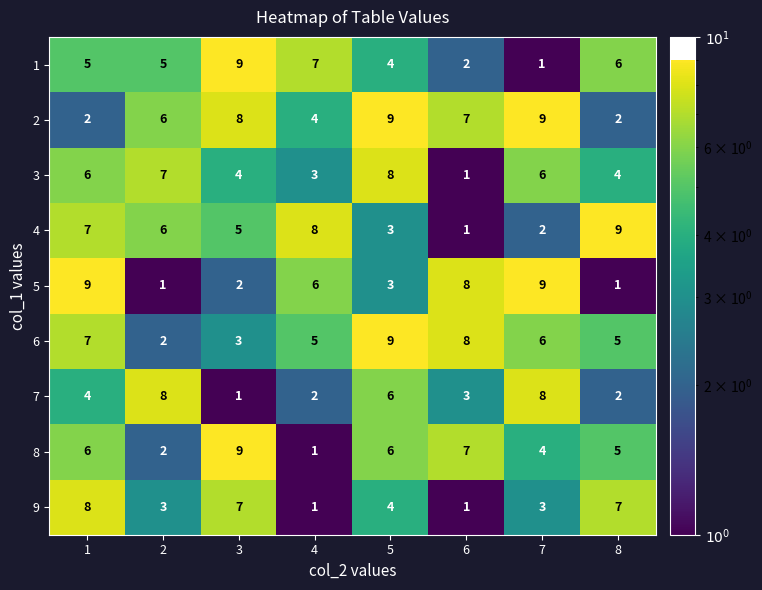

What is the total value across all series at 1?

54